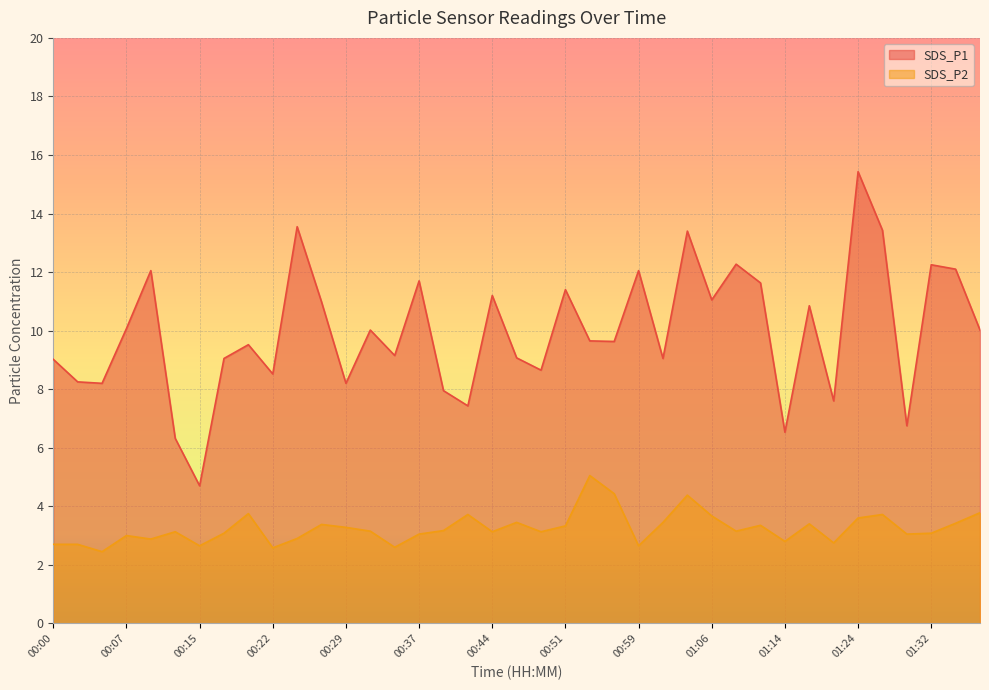

Reading left to right, what are all the values shown in this chart?

SDS_P1: 00:00=9.0	00:02=8.2	00:05=8.2	00:07=10.1	00:10=12.1	00:12=6.3	00:15=4.7	00:17=9.1	00:19=9.5	00:22=8.5	00:24=13.6	00:27=11.0	00:29=8.2	00:32=10.0	00:34=9.2	00:37=11.7	00:39=8.0	00:41=7.4	00:44=11.2	00:46=9.1	00:49=8.7	00:51=11.4	00:54=9.7	00:56=9.6	00:59=12.1	01:01=9.1	01:04=13.4	01:06=11.1	01:08=12.3	01:11=11.6	01:14=6.5	01:19=10.8	01:21=7.6	01:24=15.4	01:26=13.4	01:29=6.8	01:32=12.2	01:34=12.1	01:36=10.0
SDS_P2: 00:00=2.7	00:02=2.7	00:05=2.5	00:07=3.0	00:10=2.9	00:12=3.1	00:15=2.6	00:17=3.1	00:19=3.8	00:22=2.6	00:24=2.9	00:27=3.4	00:29=3.3	00:32=3.1	00:34=2.6	00:37=3.0	00:39=3.2	00:41=3.7	00:44=3.1	00:46=3.5	00:49=3.1	00:51=3.3	00:54=5.0	00:56=4.4	00:59=2.6	01:01=3.5	01:04=4.4	01:06=3.7	01:08=3.1	01:11=3.4	01:14=2.8	01:19=3.4	01:21=2.8	01:24=3.6	01:26=3.7	01:29=3.0	01:32=3.1	01:34=3.4	01:36=3.8